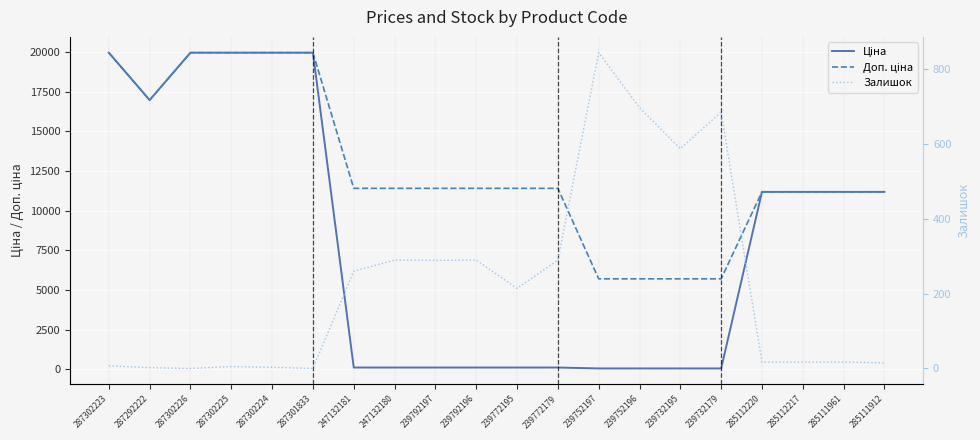

Rank the series at 239772195 from highest to lowest value.

Доп. ціна, Залишок, Ціна